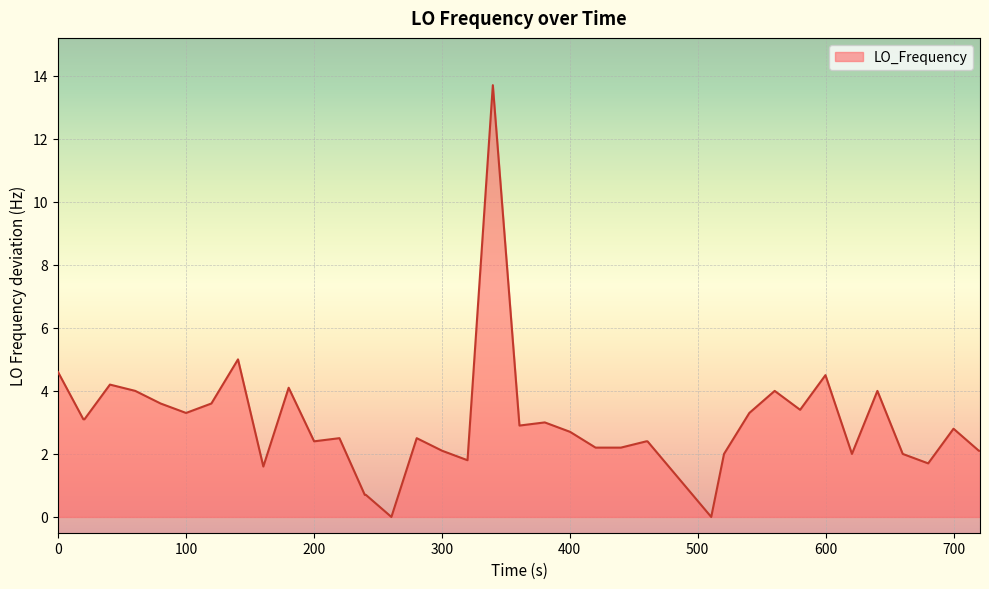

What is the difference between the maximum and minimum values?

13.7